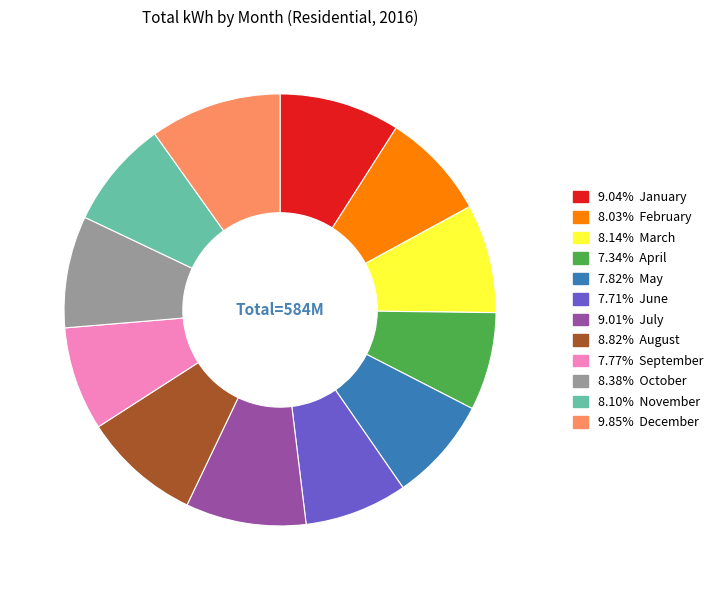

Is there a majority slice in this chart?

No